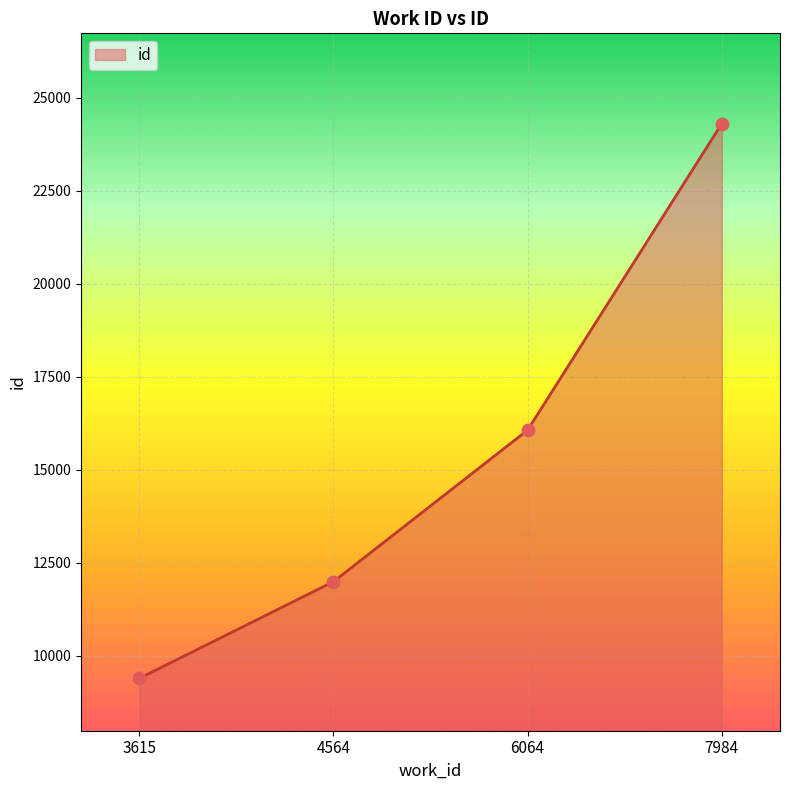

Which has a higher value, 6064 or 7984?

7984